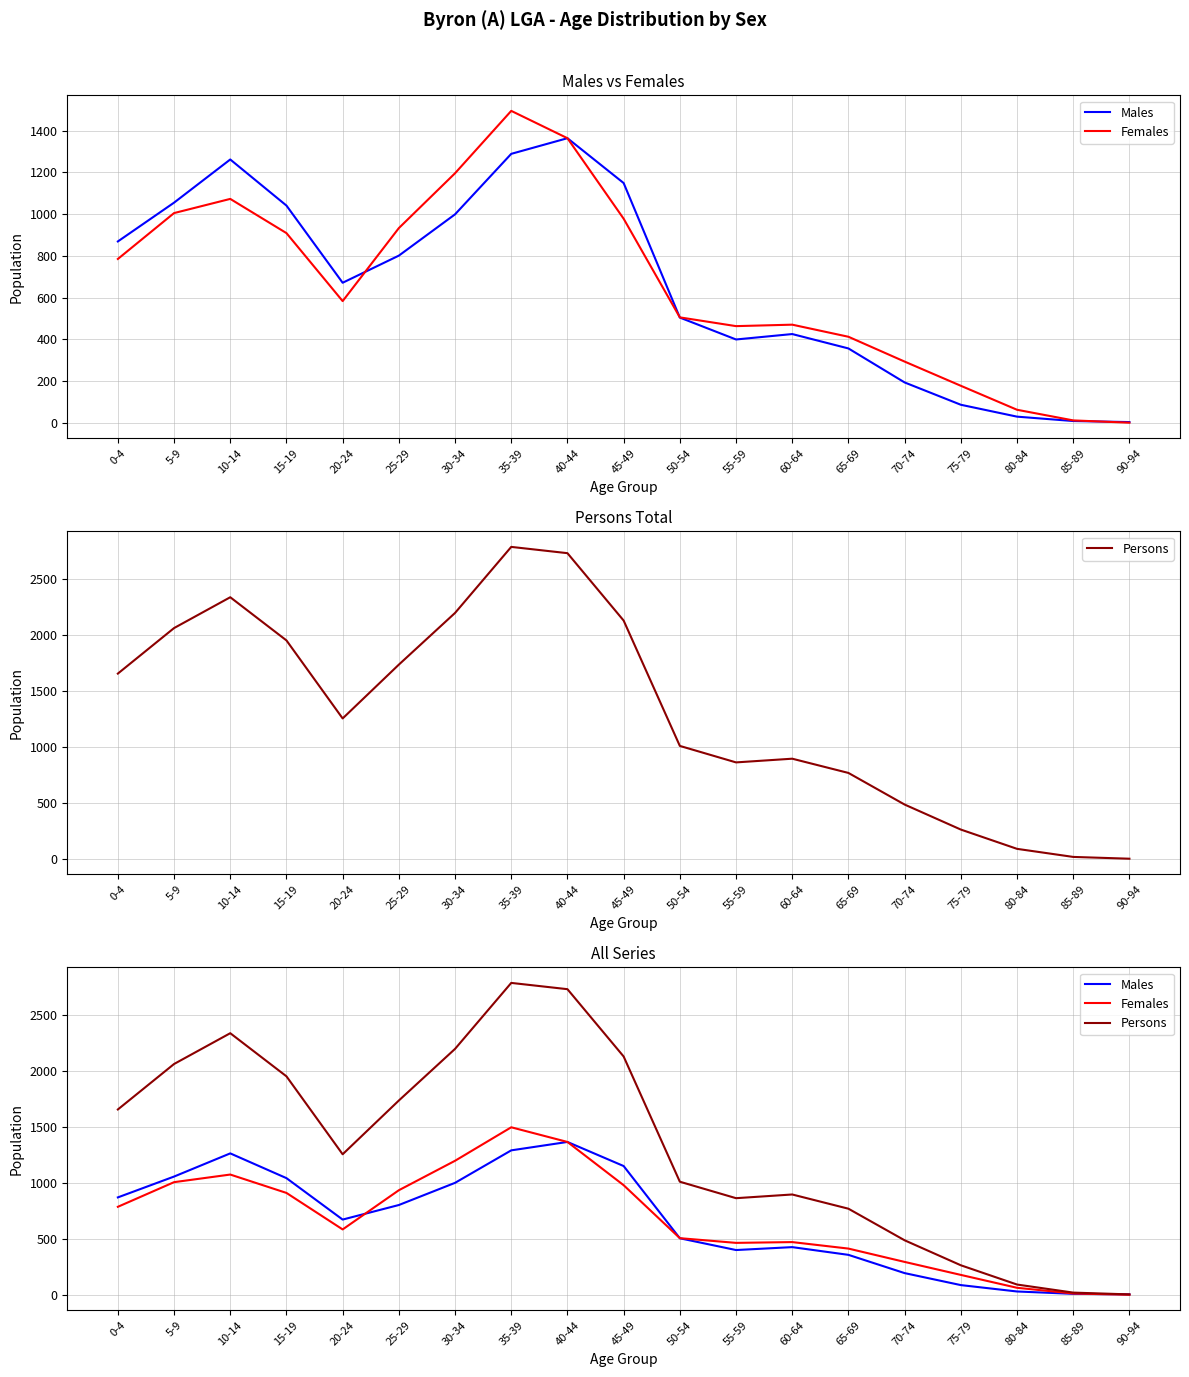

Which series ends up on top after the final intersection of Females and Males?

Males